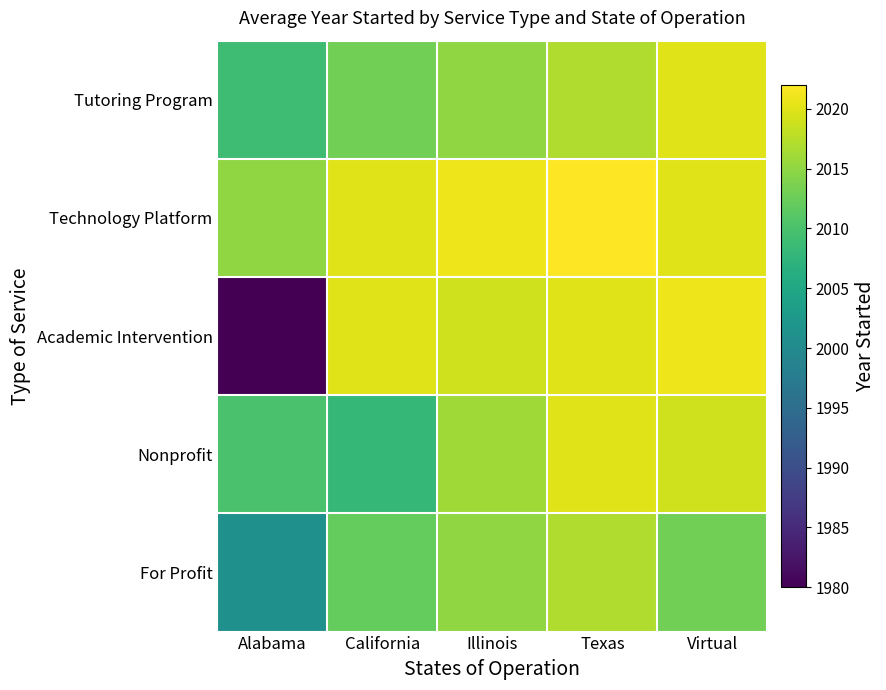

At how many categories does at least one series exceed 1995?

5